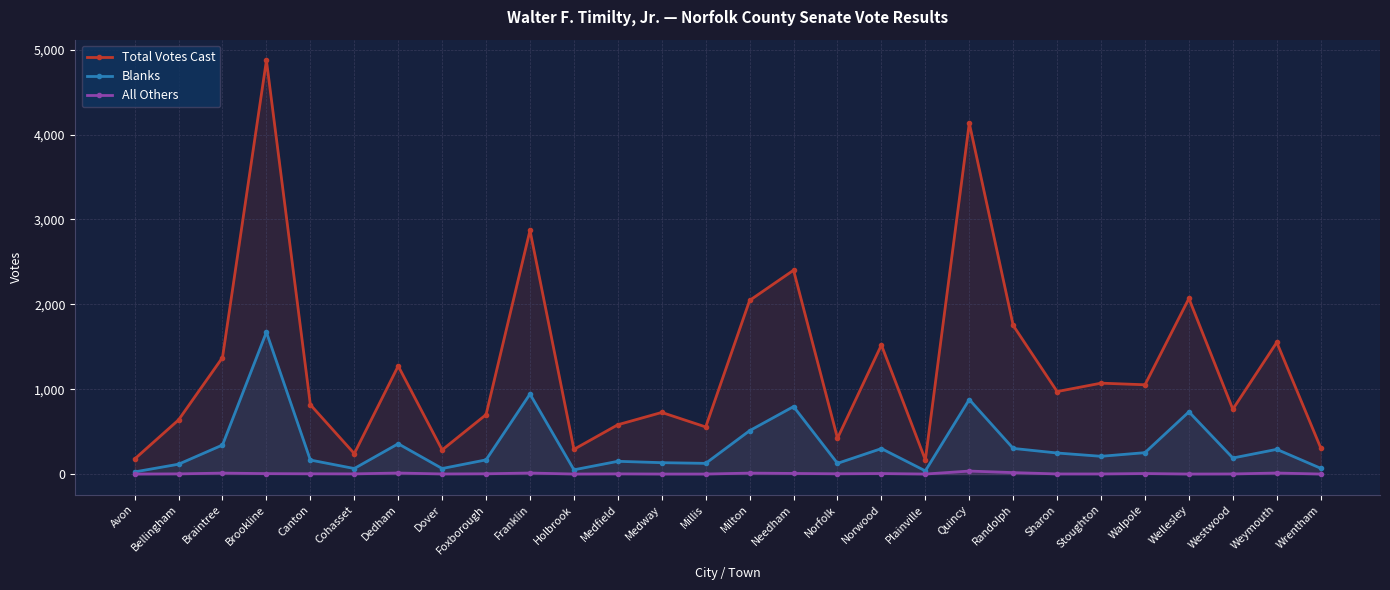

Count the number of data series in this chart.

3